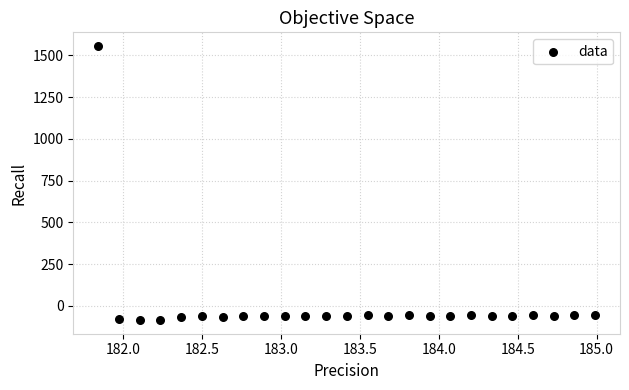

What is the range of X values (max minus min)?

3.1